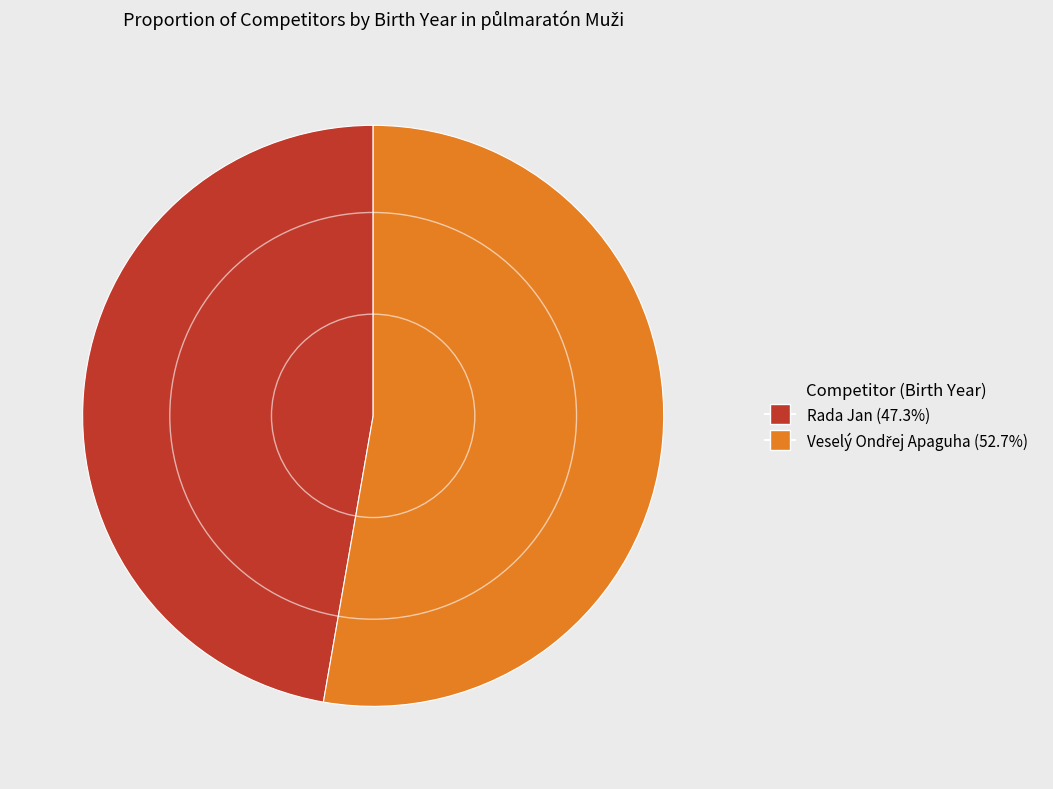

Which slice is the smallest?

Rada Jan